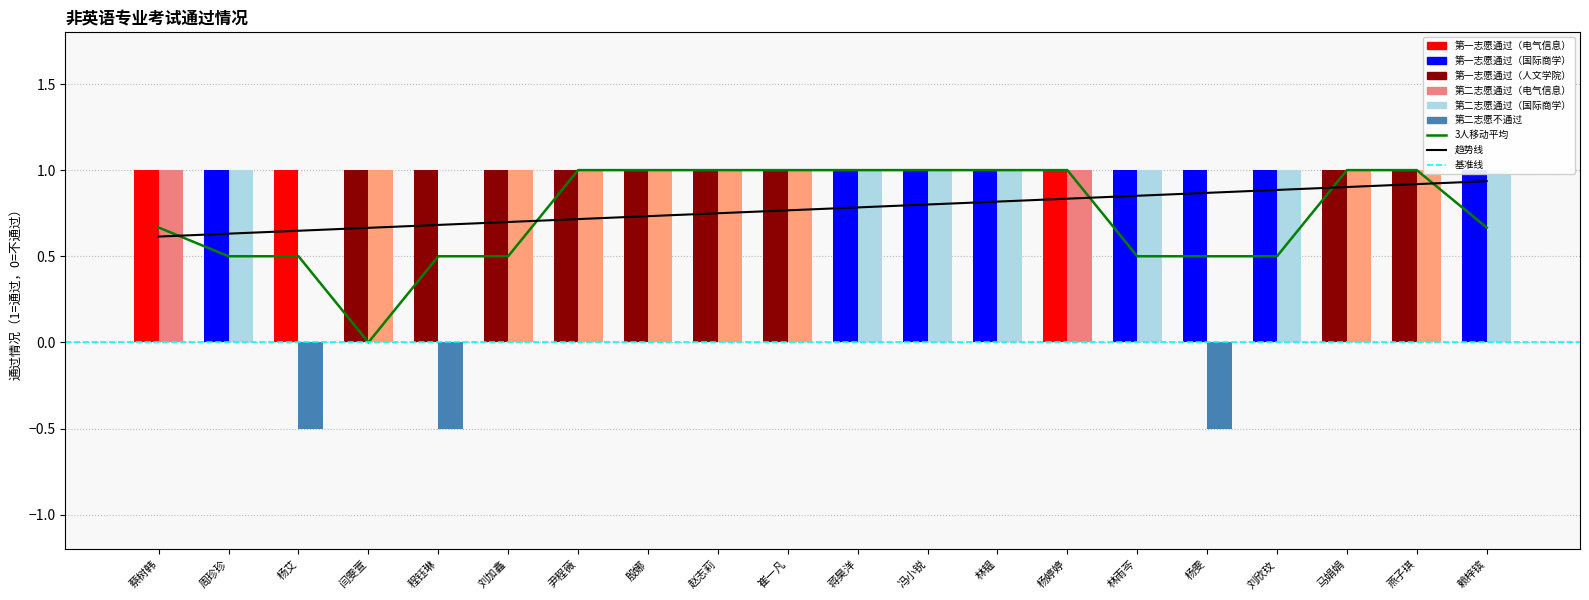

How many data points in 第二志愿通过 are less than 1?

3